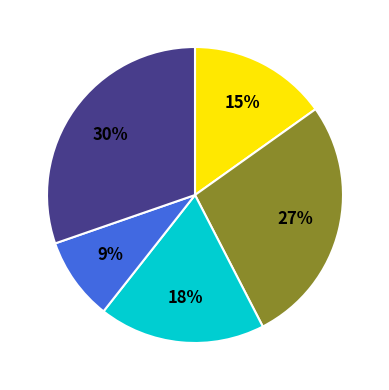

Is there a majority slice in this chart?

No